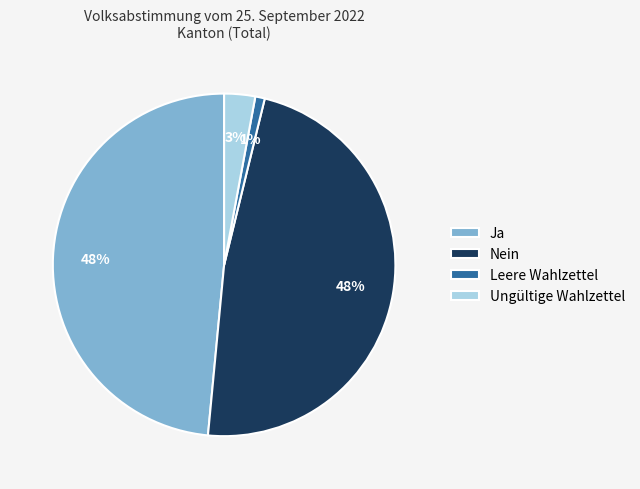

Is it true that Nein is 48% of the pie?

True